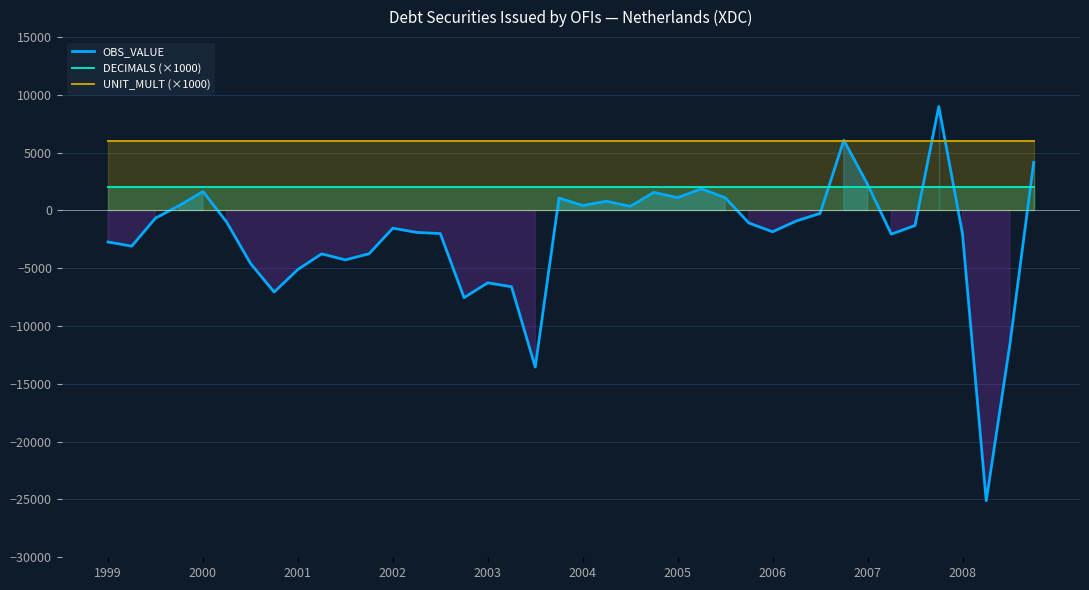

What is the maximum value for OBS_VALUE?

8991